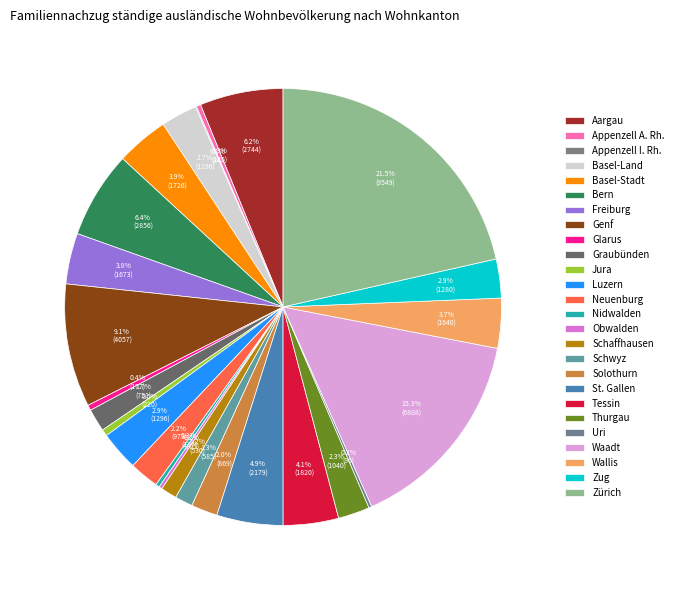

Do Tessin and Schwyz together represent more than half of the pie?

No